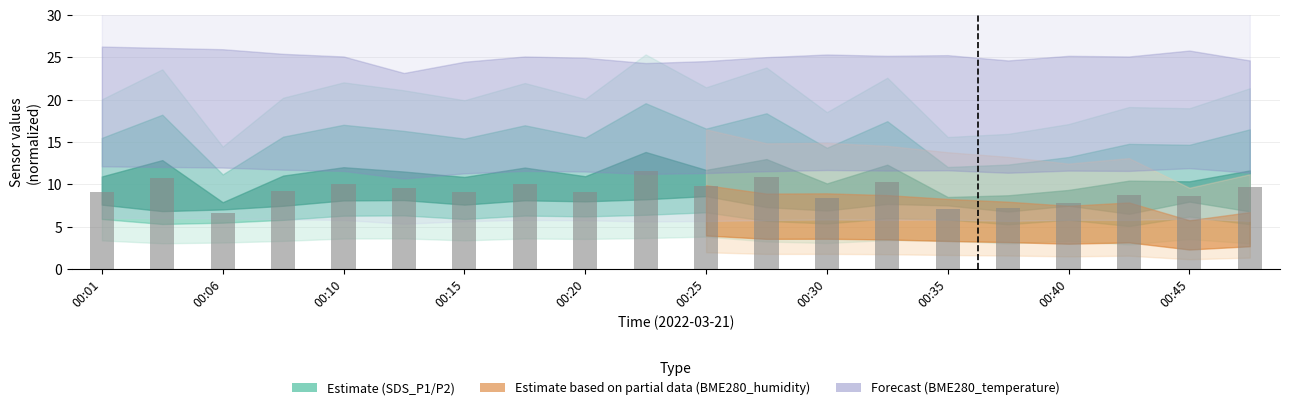

Count the number of categories in the chart.

20